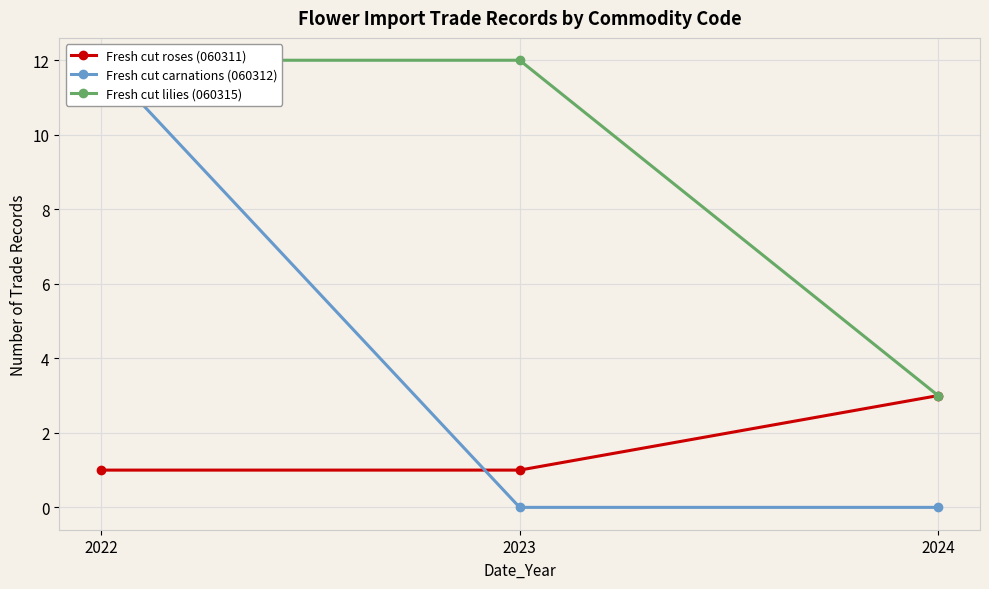

What is the sum of all Fresh cut lilies (060315) values?

27